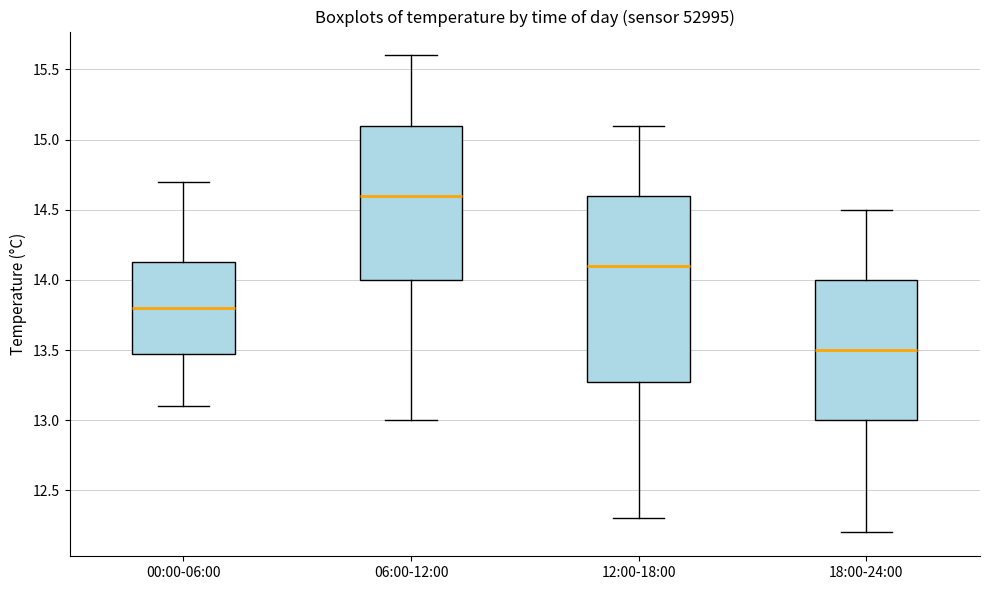

Reading left to right, read every box against the y-axis: the position of its median line, the range the box covers, and the ends of its whiskers. The values are not printed on the chart, so give them approximately, as read against the axis.

00:00-06:00: median 13.80, box 13.50 to 14.15, whiskers 13.10 to 14.70
06:00-12:00: median 14.60, box 14.00 to 15.10, whiskers 13.00 to 15.60
12:00-18:00: median 14.10, box 13.30 to 14.60, whiskers 12.30 to 15.10
18:00-24:00: median 13.50, box 13.00 to 14.00, whiskers 12.20 to 14.50